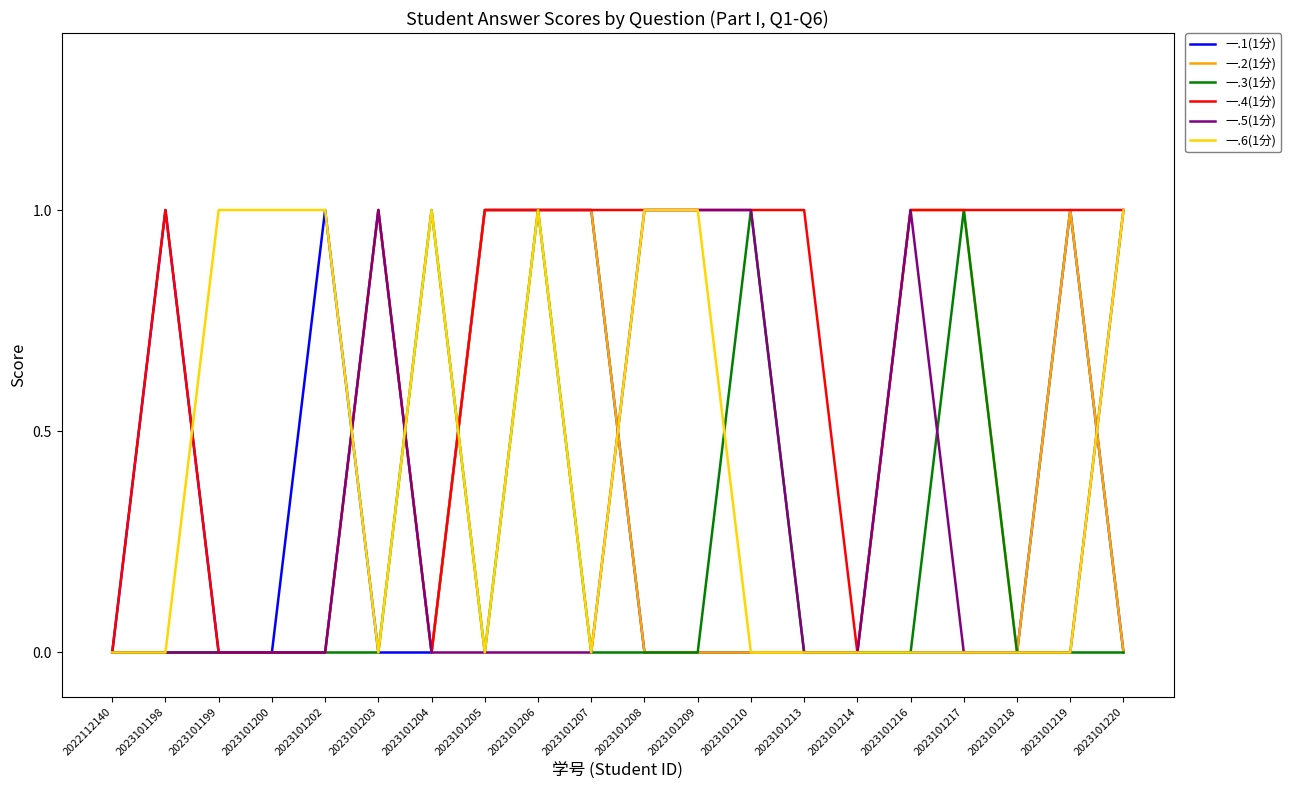

What is the total value across all series at 2023101219?

3